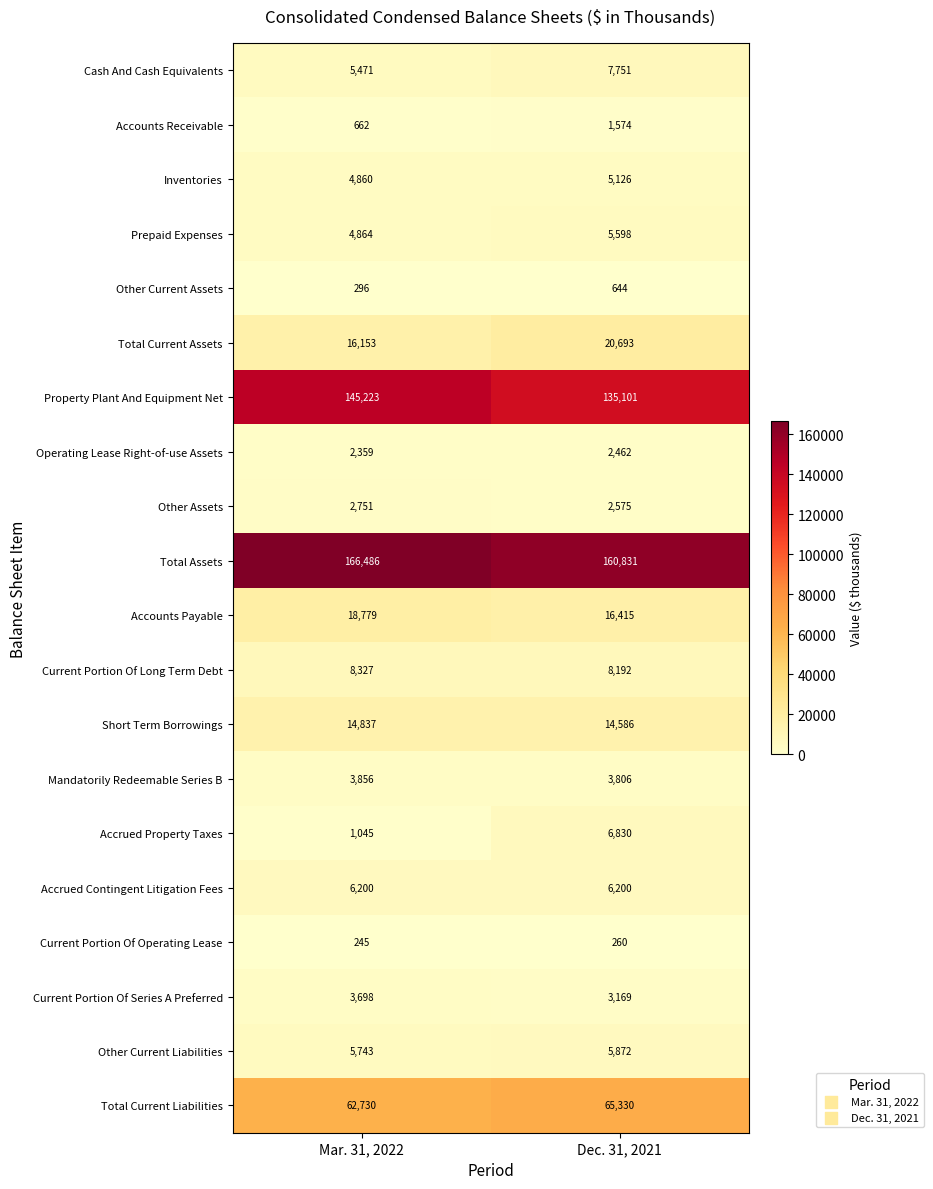

What is the total value across all series at Dec. 31, 2021?

473015